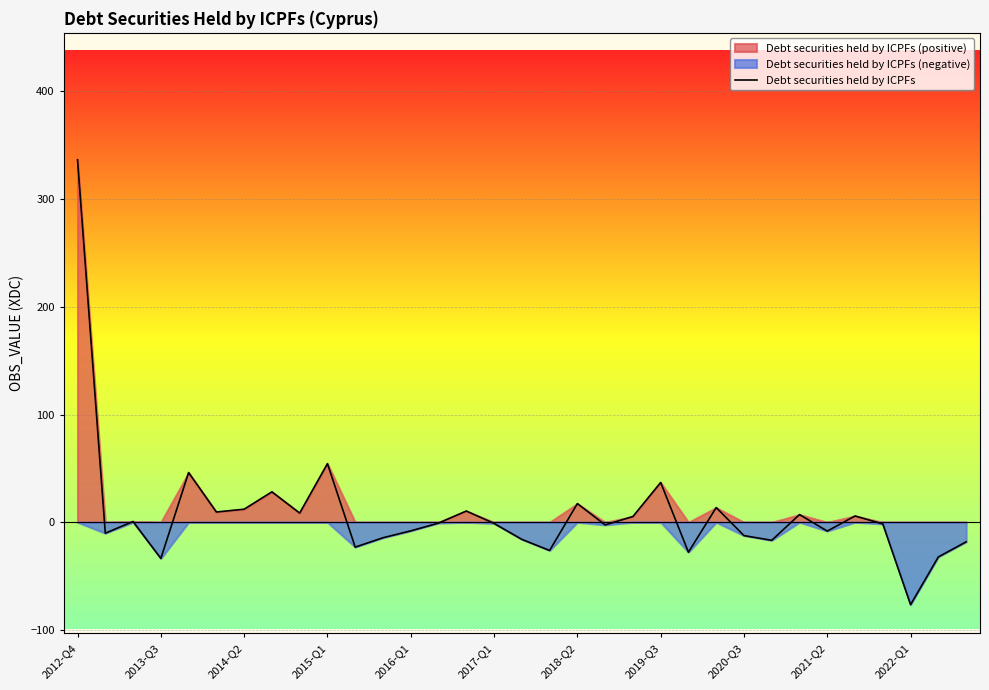

What is the value of the 20th point from the left?

-2.5